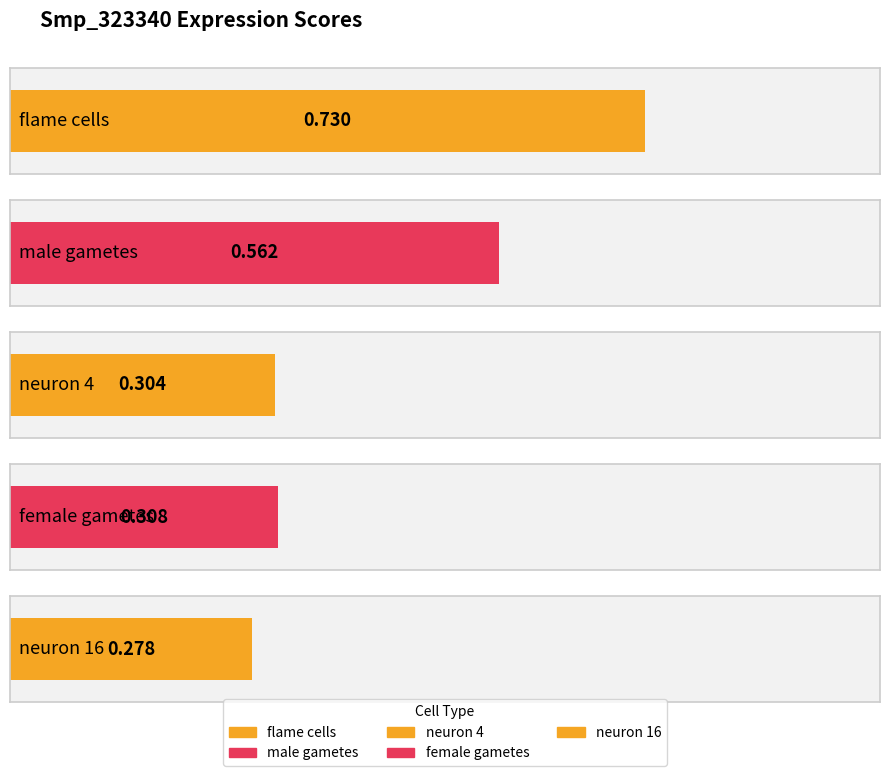

List the labels in order of value, smallest first.

neuron 16, neuron 4, female gametes, male gametes, flame cells